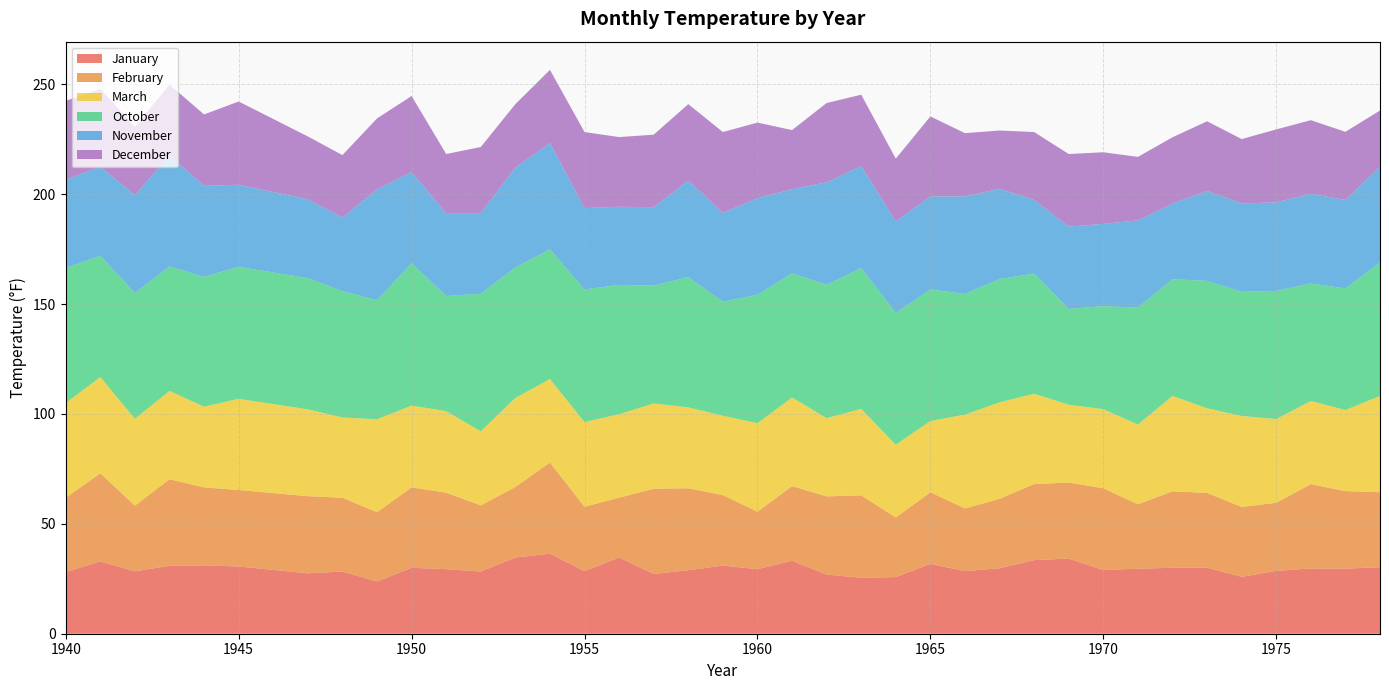

Reading left to right, list all the values displayed in this chart.

January: 1940=28.1	1941=32.9	1942=28.4	1943=30.9	1944=31.1	1945=30.6	1947=27.5	1948=28.3	1949=23.8	1950=30.0	1951=29.4	1952=28.3	1953=34.7	1954=36.4	1955=28.5	1956=34.7	1957=27.2	1958=28.9	1959=31.0	1960=29.4	1961=33.2	1962=26.9	1963=25.5	1964=25.8	1965=31.8	1966=28.5	1967=29.8	1968=33.5	1969=34.2	1970=29.0	1971=29.6	1972=30.0	1973=30.1	1974=25.9	1975=28.6	1976=29.7	1977=29.6	1978=30.3
February: 1940=33.8	1941=40.1	1942=29.9	1943=39.4	1944=35.5	1945=34.8	1947=35.1	1948=33.6	1949=31.5	1950=36.6	1951=34.8	1952=30.1	1953=32.1	1954=41.5	1955=29.3	1956=27.2	1957=38.8	1958=37.3	1959=32.1	1960=26.1	1961=34.0	1962=35.6	1963=37.5	1964=27.1	1965=32.6	1966=28.5	1967=31.6	1968=34.6	1969=34.6	1970=37.2	1971=29.3	1972=34.8	1973=34.0	1974=31.8	1975=31.0	1976=38.4	1977=35.3	1978=34.1
March: 1940=43.1	1941=43.8	1942=39.5	1943=40.2	1944=36.7	1945=41.5	1947=39.5	1948=36.5	1949=42.3	1950=37.2	1951=37.1	1952=33.7	1953=40.5	1954=38.0	1955=38.5	1956=38.0	1957=38.8	1958=36.8	1959=36.1	1960=40.3	1961=40.3	1962=35.6	1963=39.3	1964=33.1	1965=32.4	1966=42.7	1967=43.9	1968=41.1	1969=35.4	1970=36.0	1971=36.3	1972=43.4	1973=38.5	1974=41.4	1975=38.1	1976=37.8	1977=36.9	1978=43.8
October: 1940=61.4	1941=55.2	1942=57.2	1943=56.7	1944=59.1	1945=60.1	1947=59.7	1948=57.5	1949=54.1	1950=64.8	1951=52.4	1952=62.6	1953=59.4	1954=59.0	1955=60.4	1956=58.8	1957=53.6	1958=59.3	1959=51.9	1960=58.4	1961=56.5	1962=60.7	1963=64.1	1964=60.0	1965=59.9	1966=54.9	1967=56.1	1968=54.7	1969=43.6	1970=46.9	1971=53.2	1972=53.1	1973=58.0	1974=56.5	1975=58.3	1976=53.5	1977=55.3	1978=60.8
November: 1940=40.2	1941=40.5	1942=44.6	1943=50.4	1944=41.4	1945=37.3	1947=35.9	1948=33.5	1949=50.5	1950=41.5	1951=37.7	1952=36.7	1953=45.4	1954=48.4	1955=37.0	1956=35.6	1957=35.7	1958=43.9	1959=40.4	1960=44.0	1961=38.3	1962=46.6	1963=46.4	1964=41.6	1965=42.3	1966=44.4	1967=41.1	1968=33.5	1969=37.5	1970=37.4	1971=39.7	1972=34.4	1973=40.9	1974=40.2	1975=40.3	1976=40.8	1977=40.3	1978=43.5
December: 1940=35.9	1941=35.4	1942=31.1	1943=32.3	1944=32.5	1945=37.9	1947=28.6	1948=28.4	1949=32.3	1950=34.6	1951=26.9	1952=30.1	1953=28.9	1954=33.3	1955=34.6	1956=31.7	1957=33.0	1958=34.8	1959=36.8	1960=34.4	1961=26.9	1962=36.1	1963=32.5	1964=28.6	1965=36.4	1966=28.8	1967=26.5	1968=30.9	1969=33.0	1970=32.6	1971=28.9	1972=30.2	1973=31.7	1974=29.3	1975=33.2	1976=33.5	1977=31.0	1978=25.6